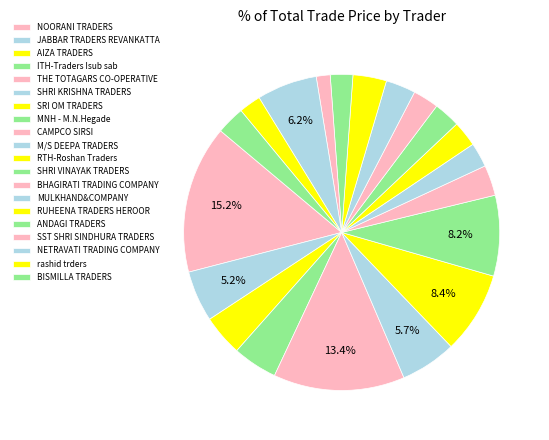

How many segments does this pie chart have?

20